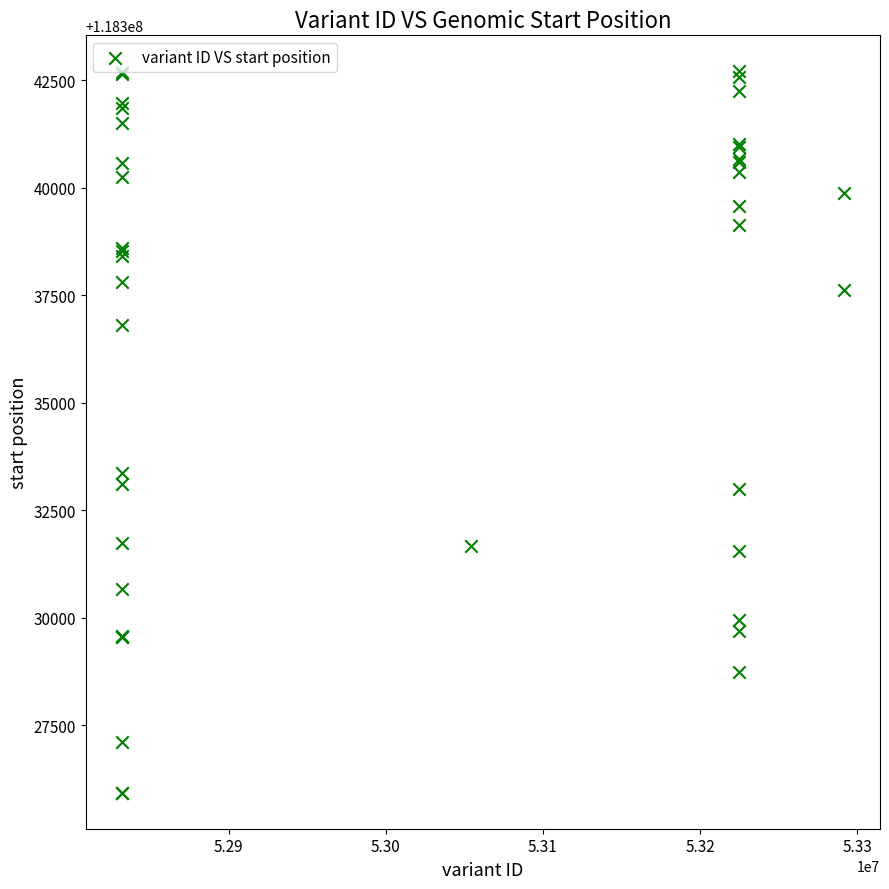

What Y value in the scatter plot is closest to 118334319?

118333371